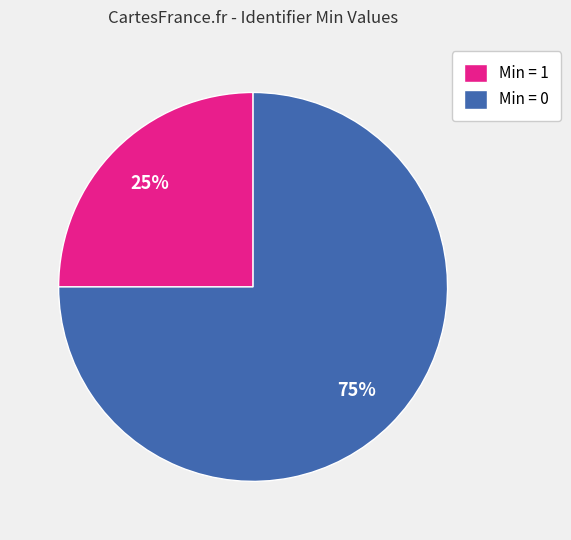

Rank the categories by value from highest to lowest.

Min = 0, Min = 1